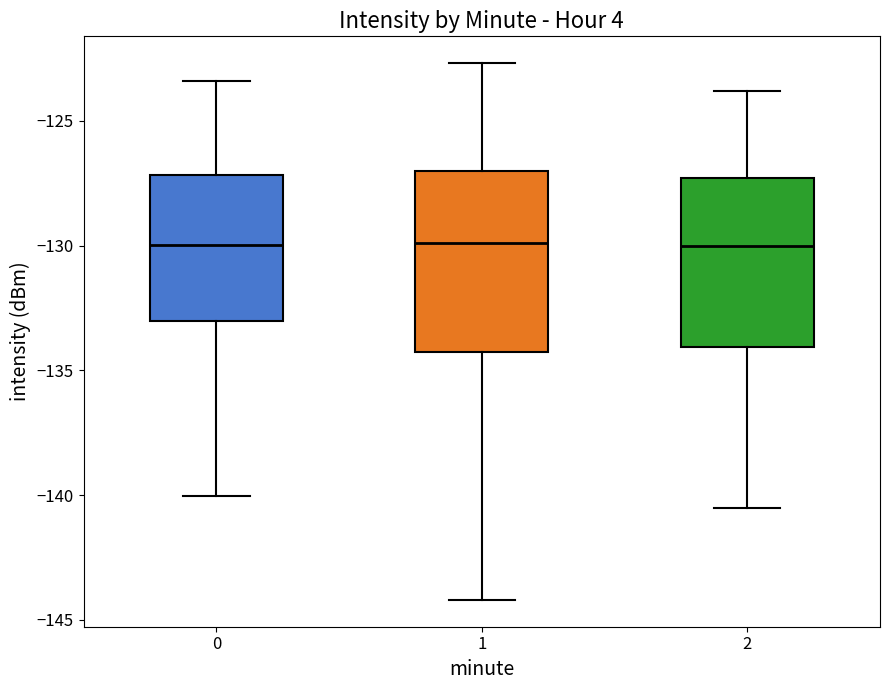

Reading left to right, read every box against the y-axis: the position of its median line, the range the box covers, and the ends of its whiskers. The values are not printed on the chart, so give them approximately, as read against the axis.

0: median -130.0, box -133.0 to -127.0, whiskers -140.0 to -123.5
1: median -130.0, box -134.0 to -127.0, whiskers -144.0 to -122.5
2: median -130.0, box -134.0 to -127.5, whiskers -140.5 to -124.0